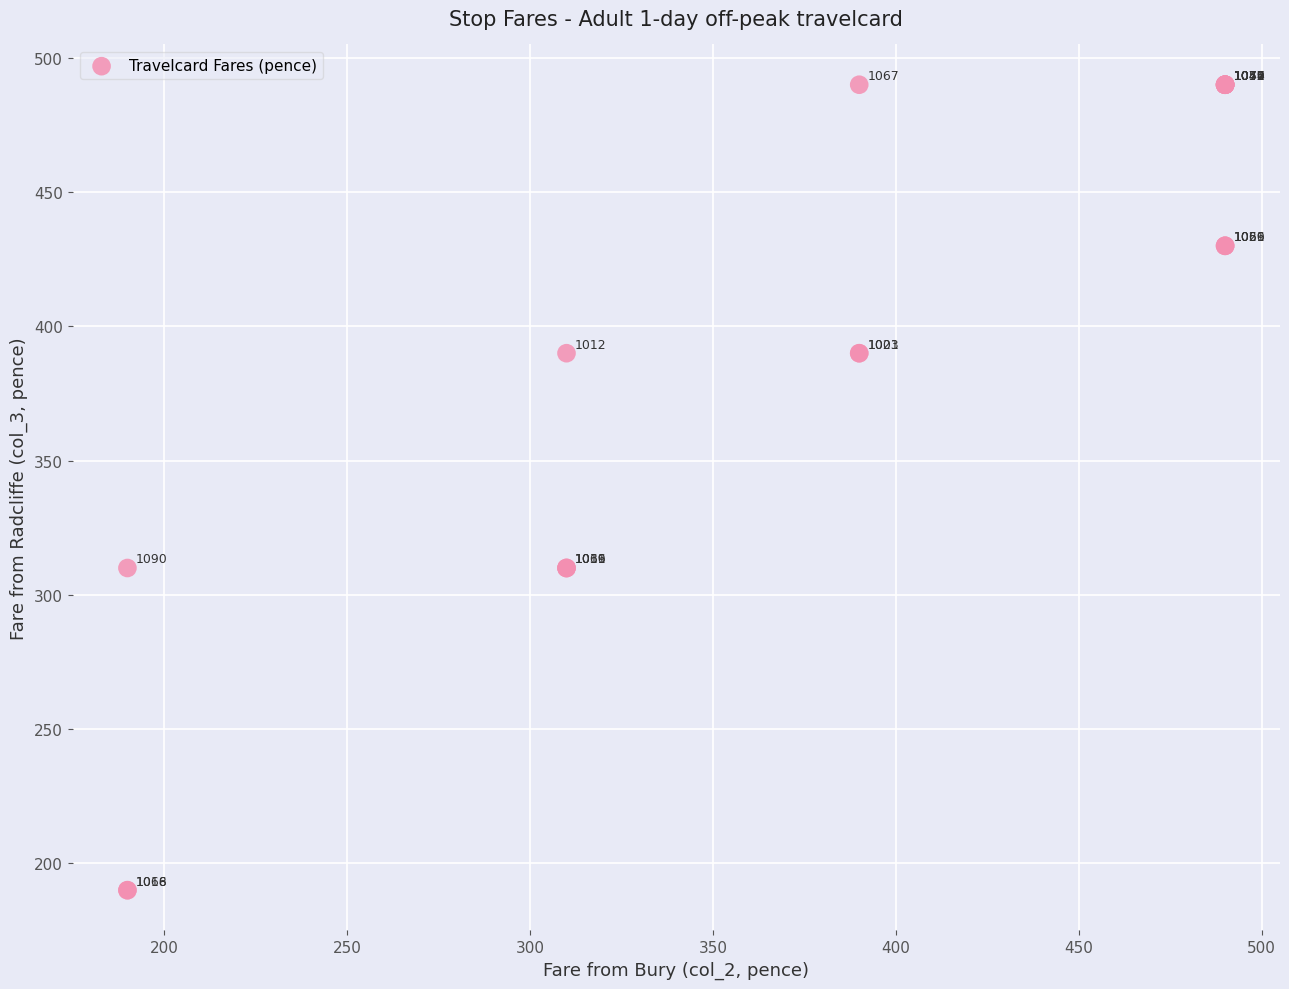

What Y value in the scatter plot is closest to 340?

310